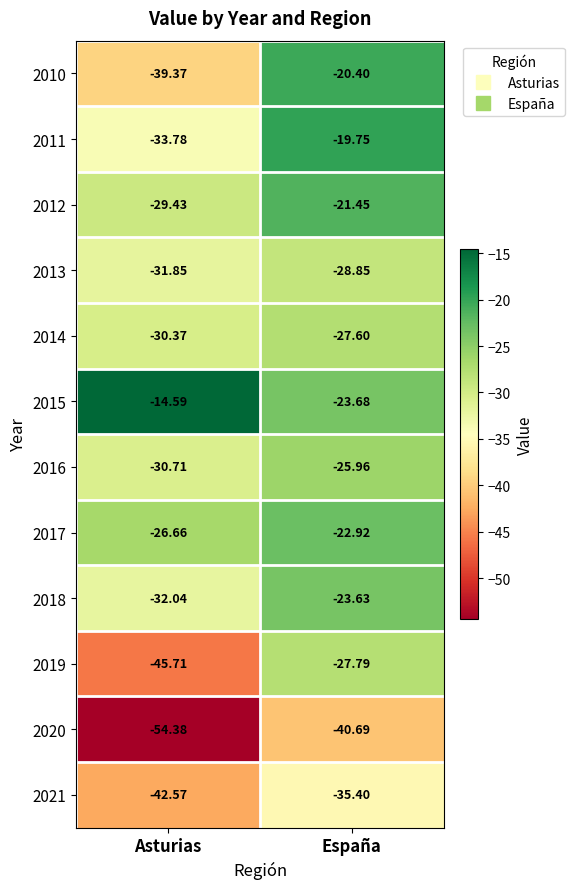

What is the difference between the highest and lowest values at España?

20.9